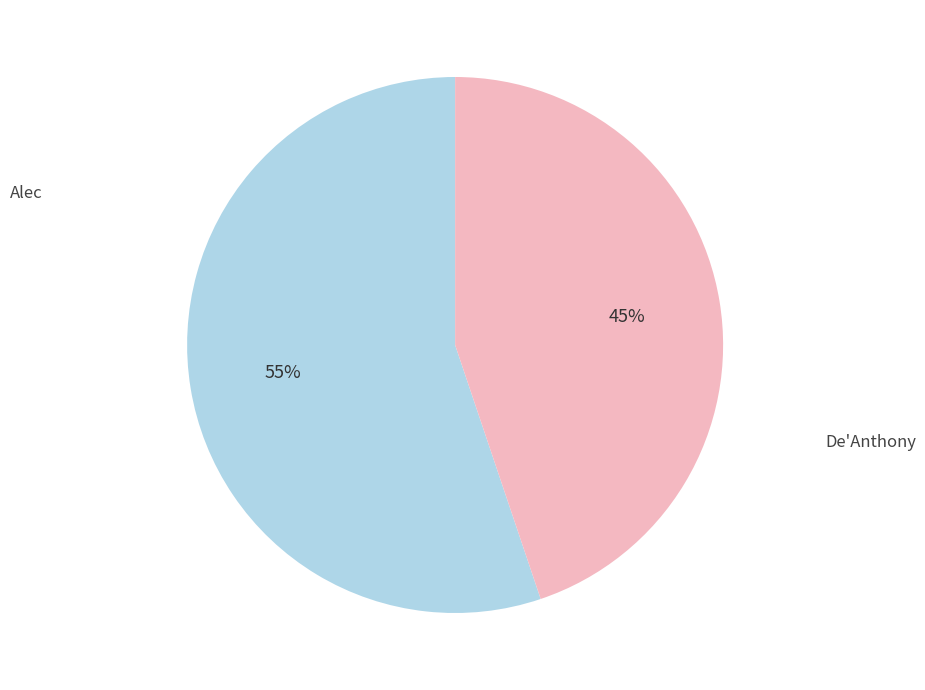

To the nearest percent, what is the difference between the largest and smallest slice percentages?

10%